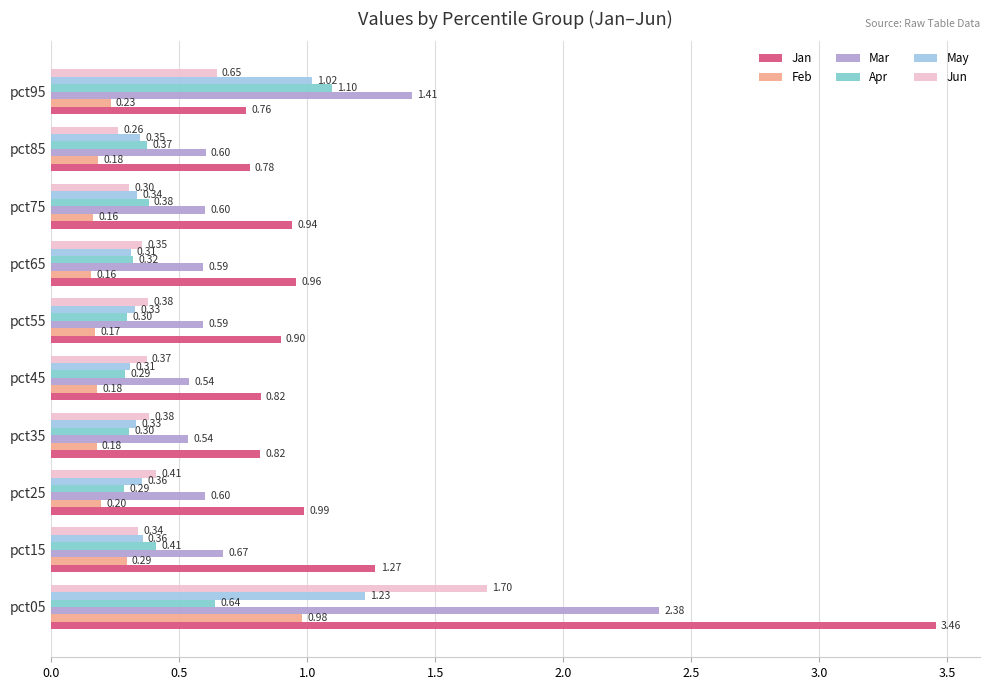

What is the difference between the maximum and second lowest values in the Mar series?

1.8